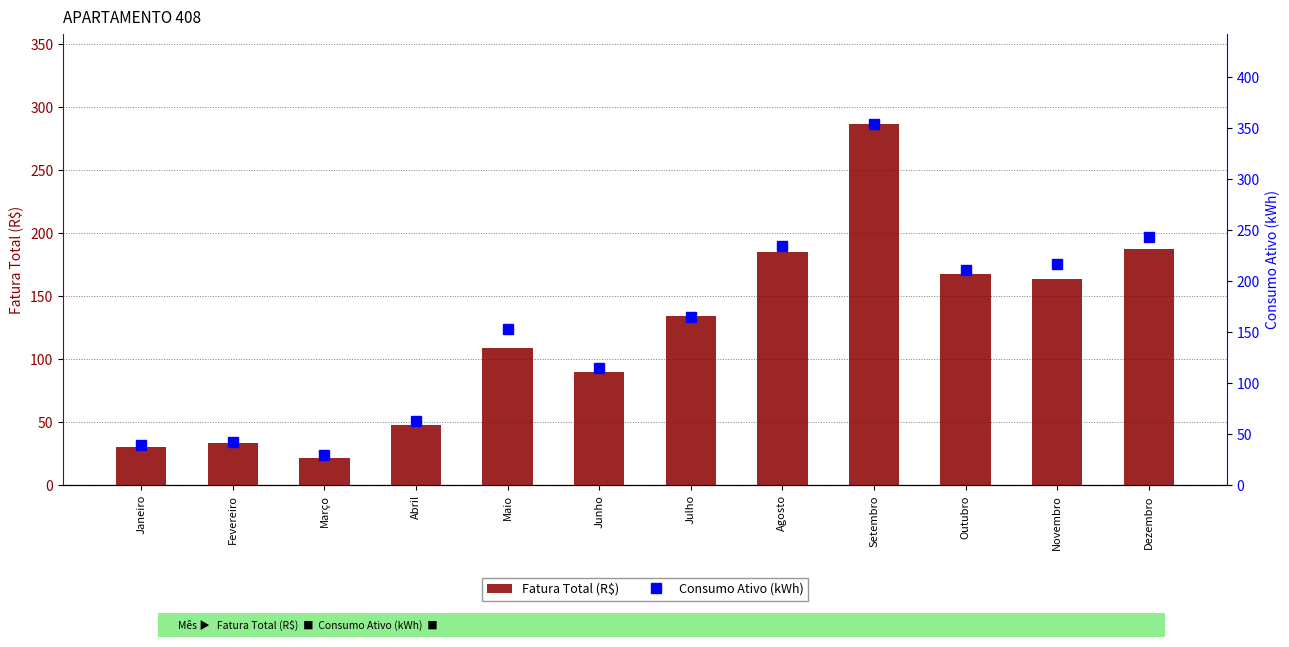

Reading right to left, what are all the values shown in this chart?

Fatura Total (R$): 187.7	163.8	167.5	286.3	185.3	134.2	90.1	109.2	48.1	21.8	33.6	30.6
Consumo Ativo (kWh): 244.0	217.0	211.0	354.0	235.0	165.0	115.0	153.0	63.0	30.0	43.0	40.0